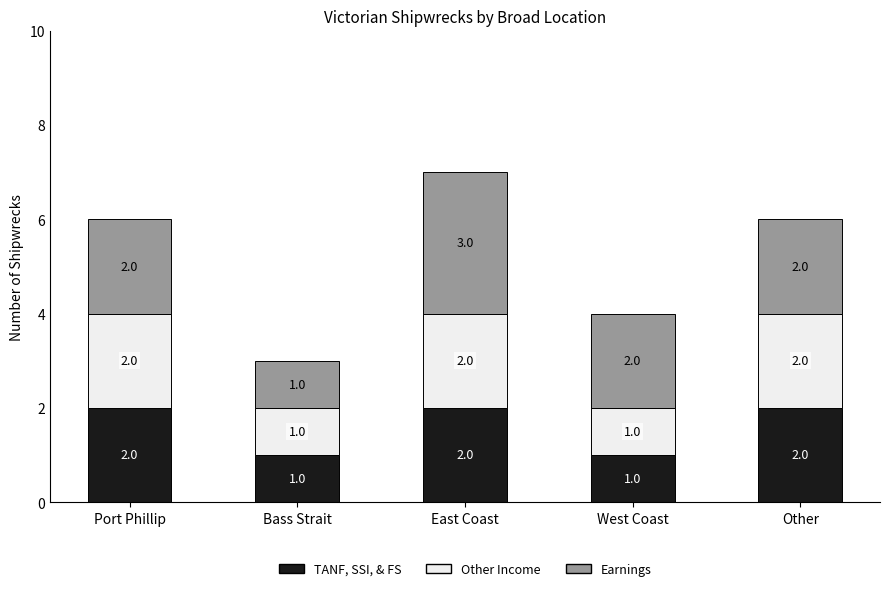

Is it true that TANF, SSI, & FS equals 2 at West Coast?

False